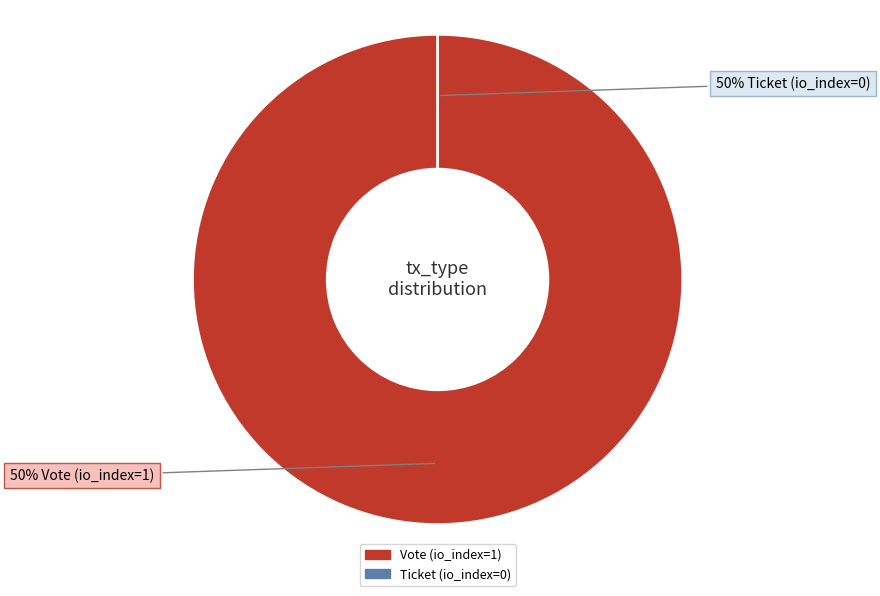

Is Ticket (io_index=0) the majority of the pie?

No